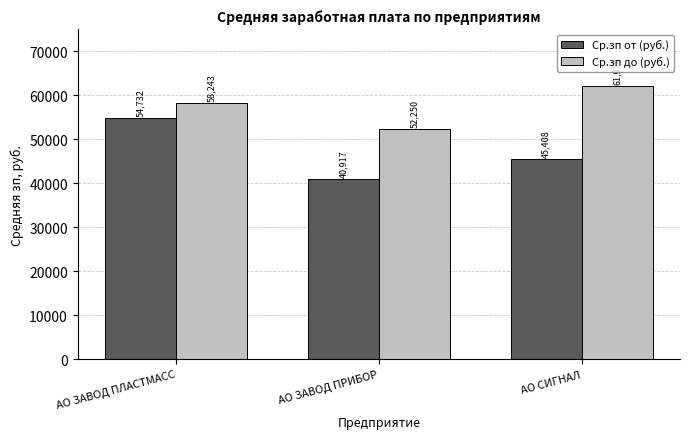

What is the total value across all series at АО ЗАВОД ПРИБОР?

93166.7